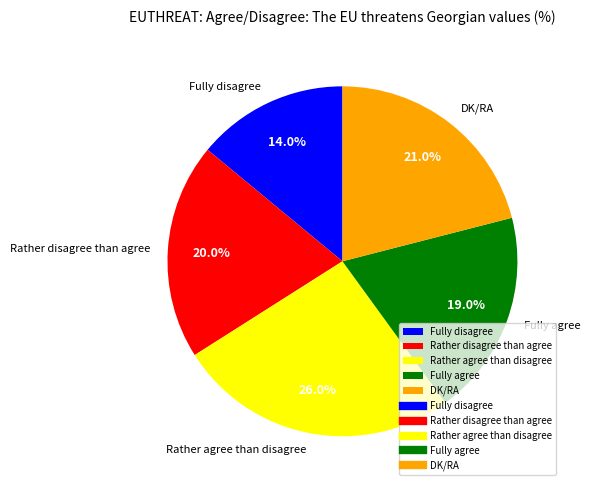

Which slice is the largest?

Rather agree than disagree